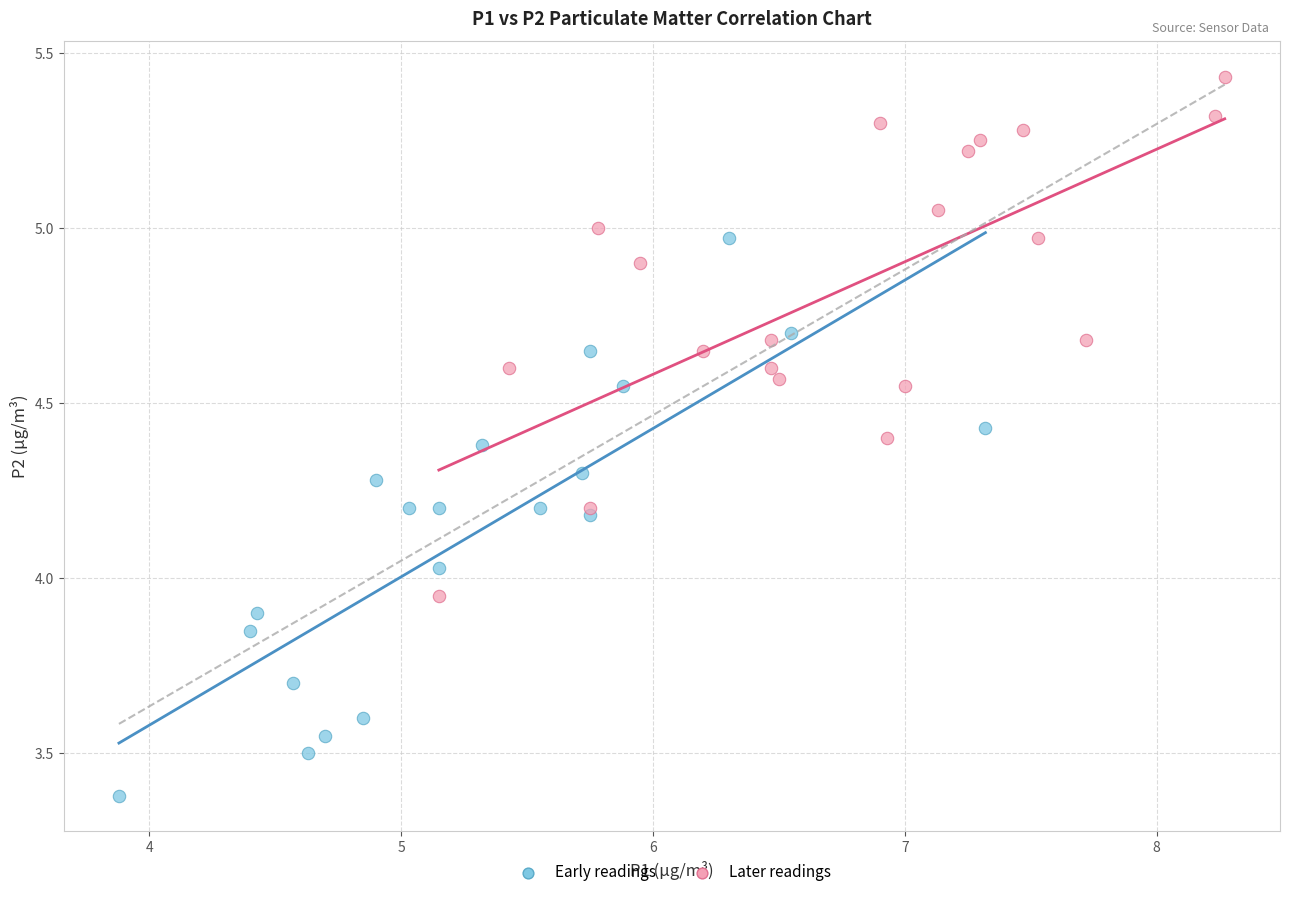

Which series contains the lowest Y value?

Early readings